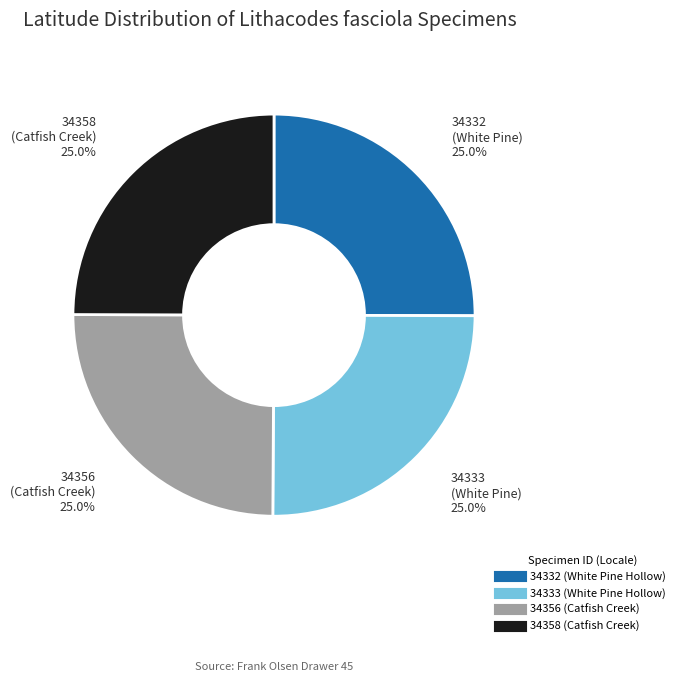

True or false: 34356 (Catfish Creek) accounts for 25% of the total.

True